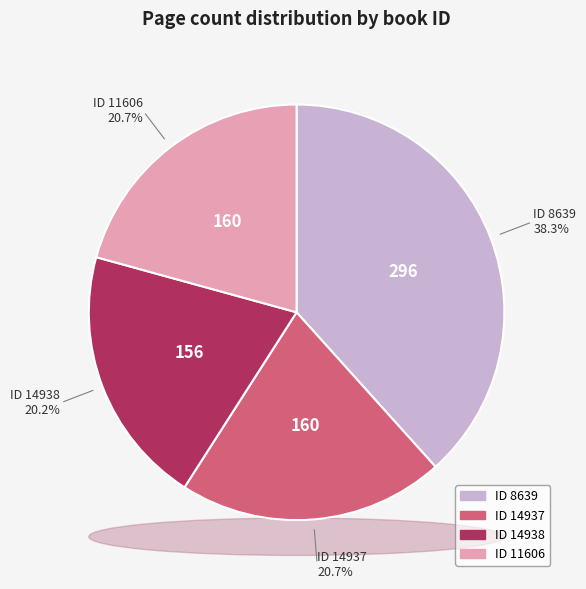

Is it true that 14938 is 20% of the pie?

True